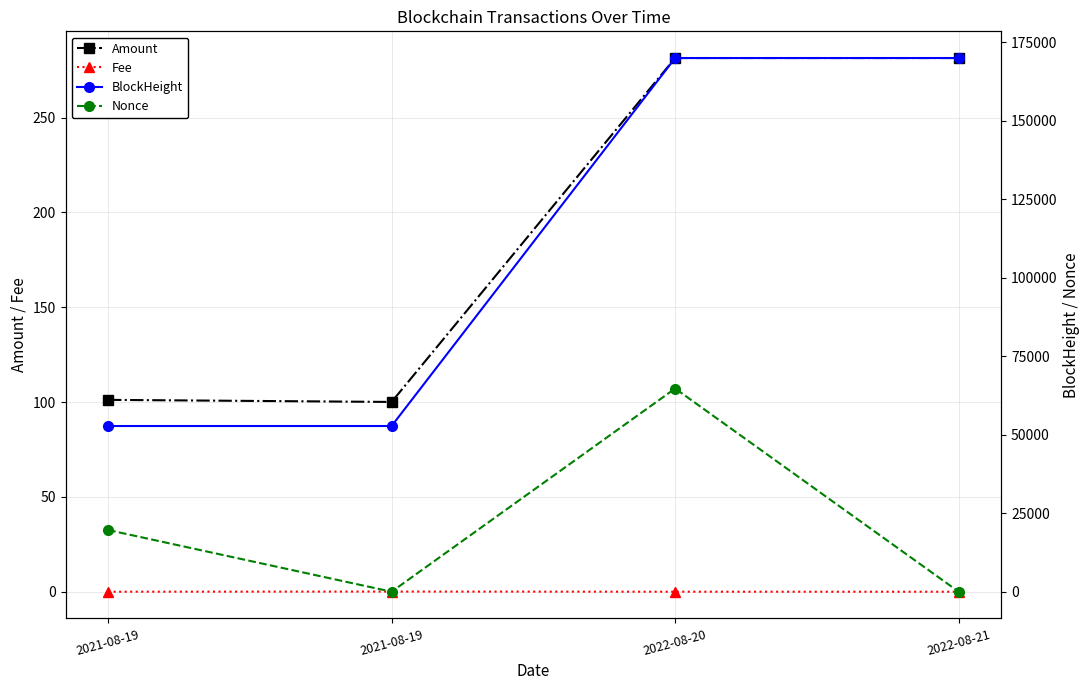

At which category is the sum across all series the highest?

2022-08-20